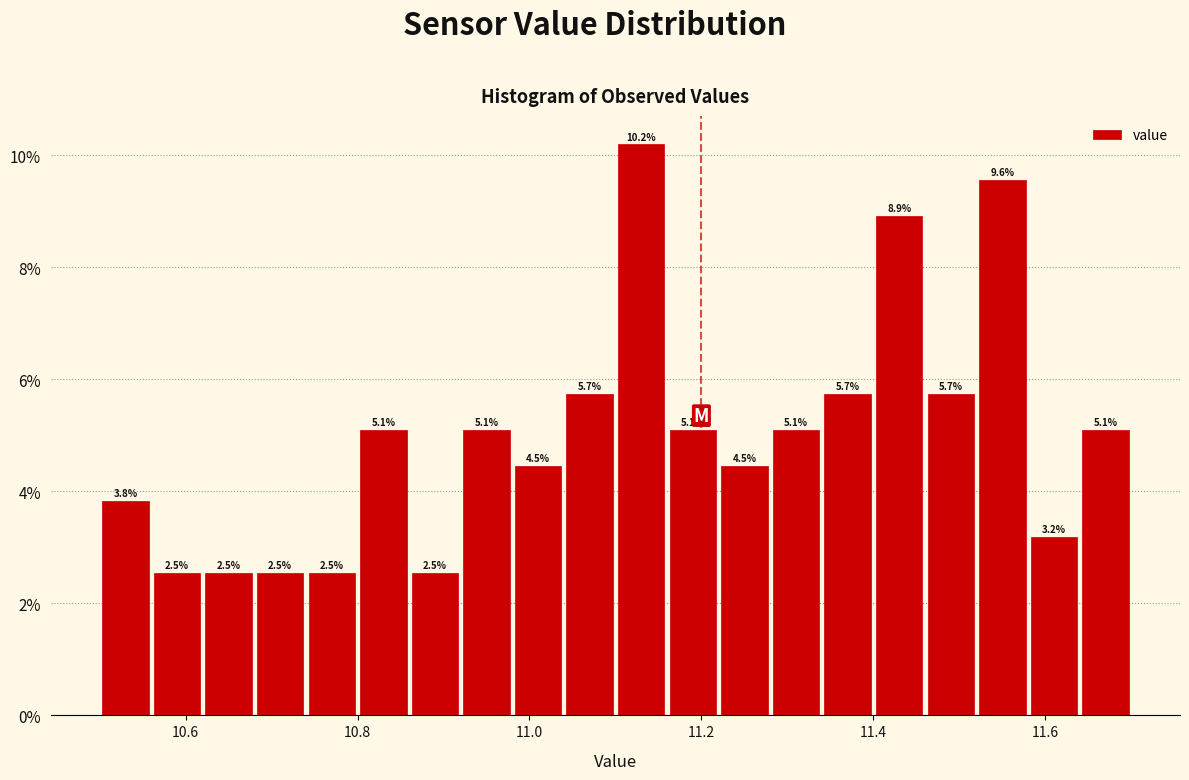

Around what value on the x-axis is the tallest bar? Give the approximate position of its centre, as read against the axis.

11.14